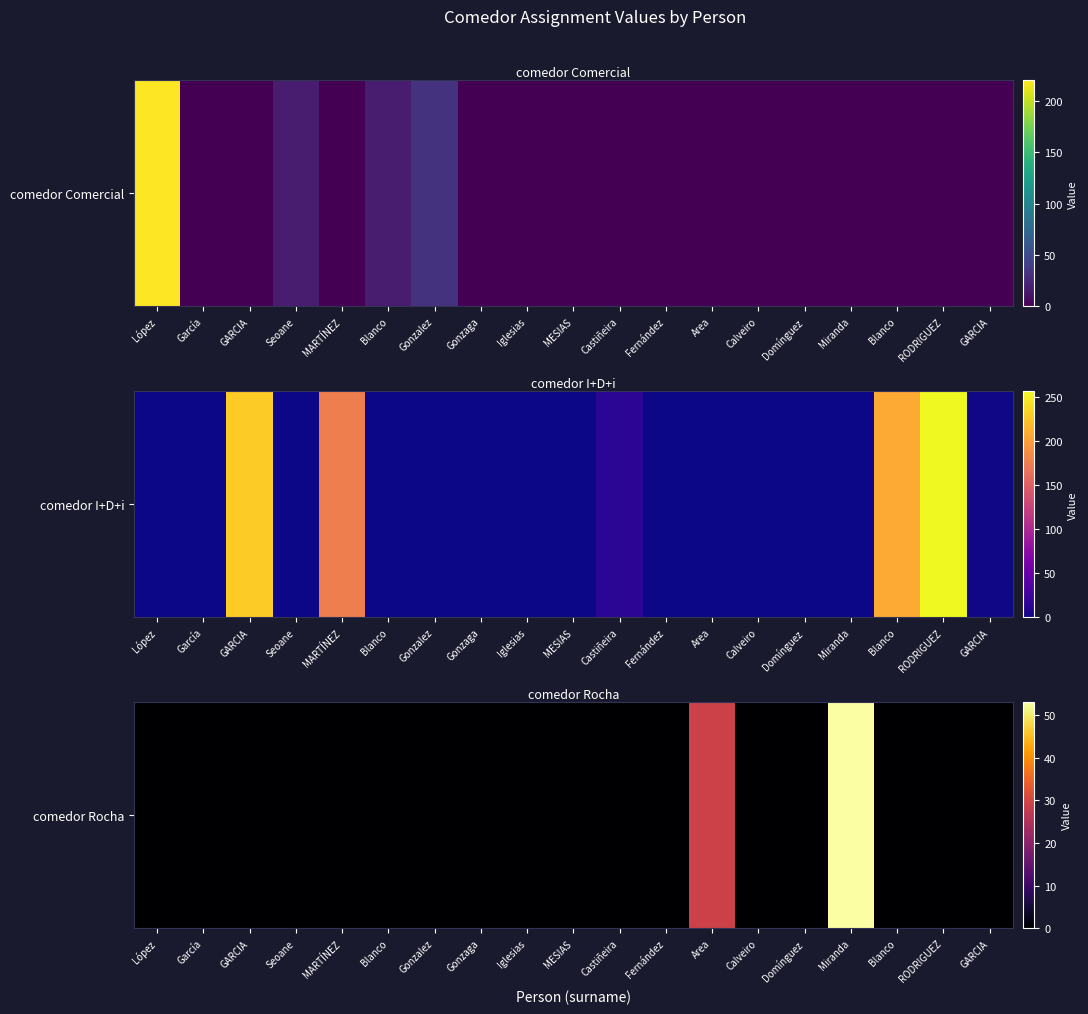

True or false: the data shows 13 at Area.

False